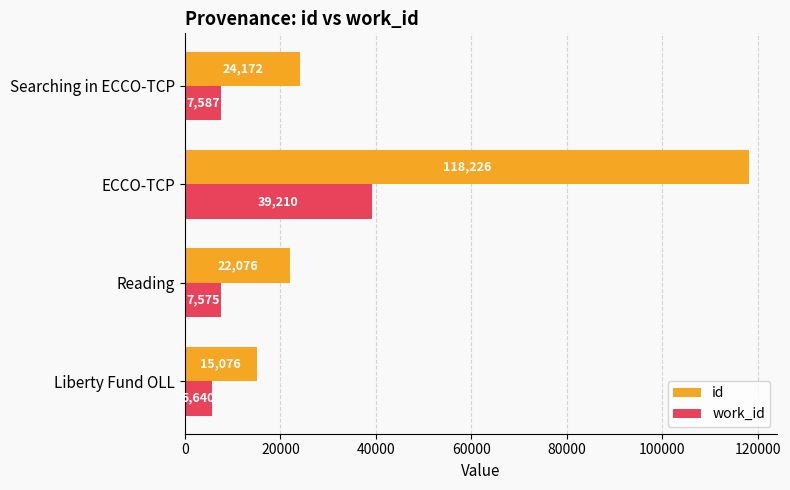

Which series changed the most between Liberty Fund OLL and Searching in ECCO-TCP?

id